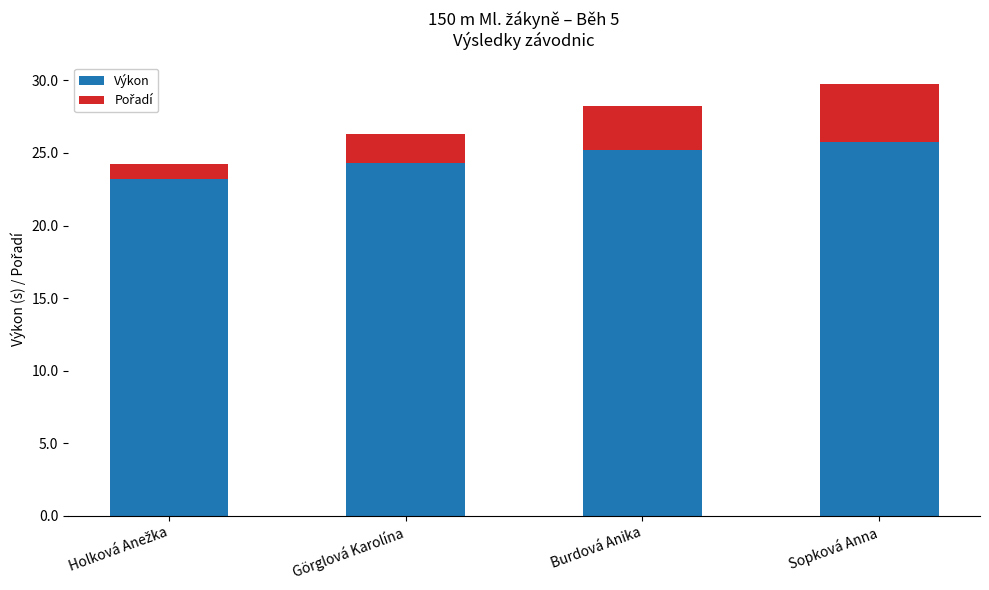

What is the average value of the Výkon series?

24.6